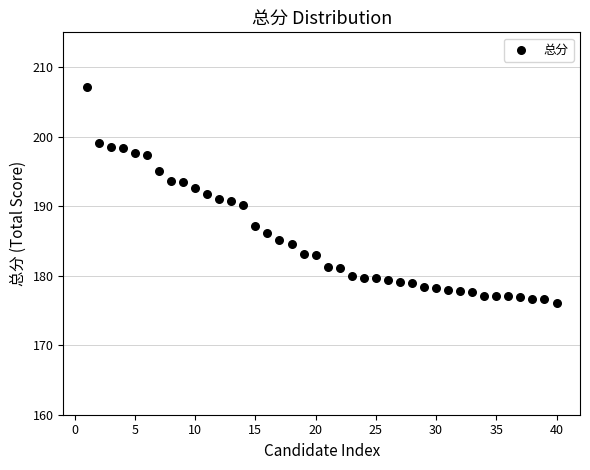

What is the range of Y values (max minus min)?

31.0